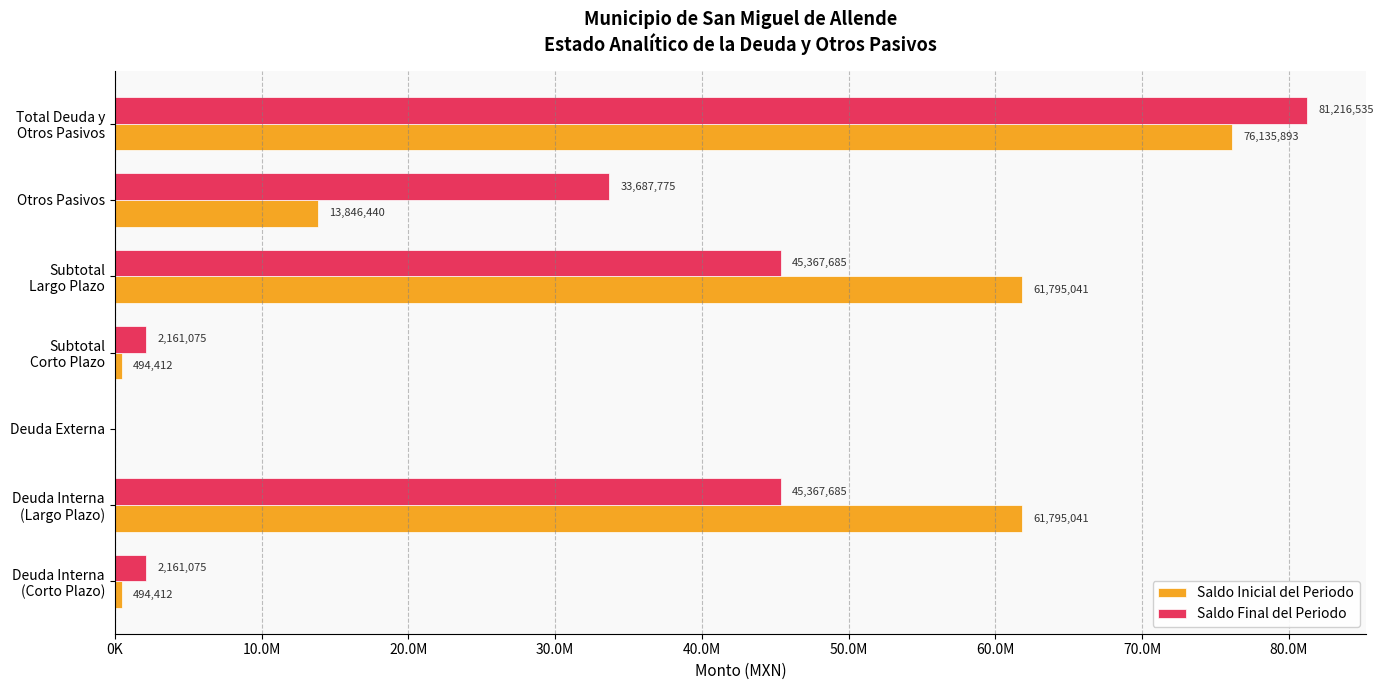

What are all the series names shown in the legend?

Saldo Inicial del Periodo, Saldo Final del Periodo